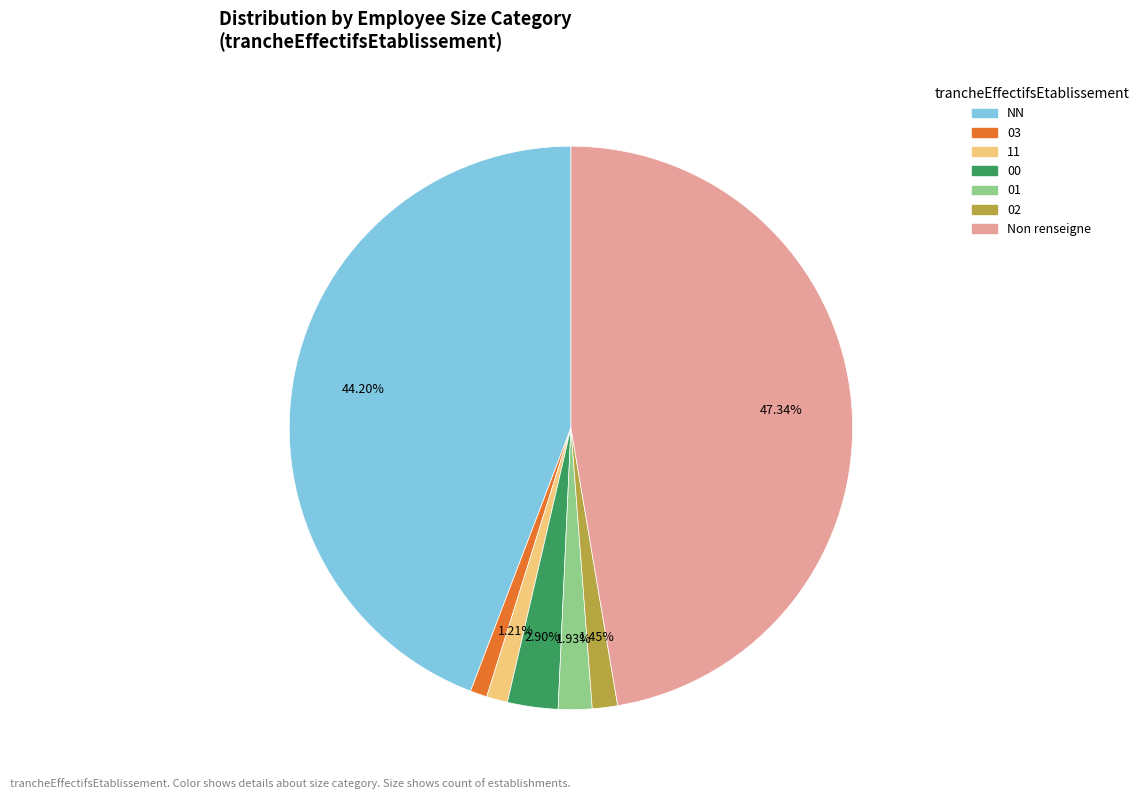

To the nearest percent, what percentage of the pie is 01?

2%